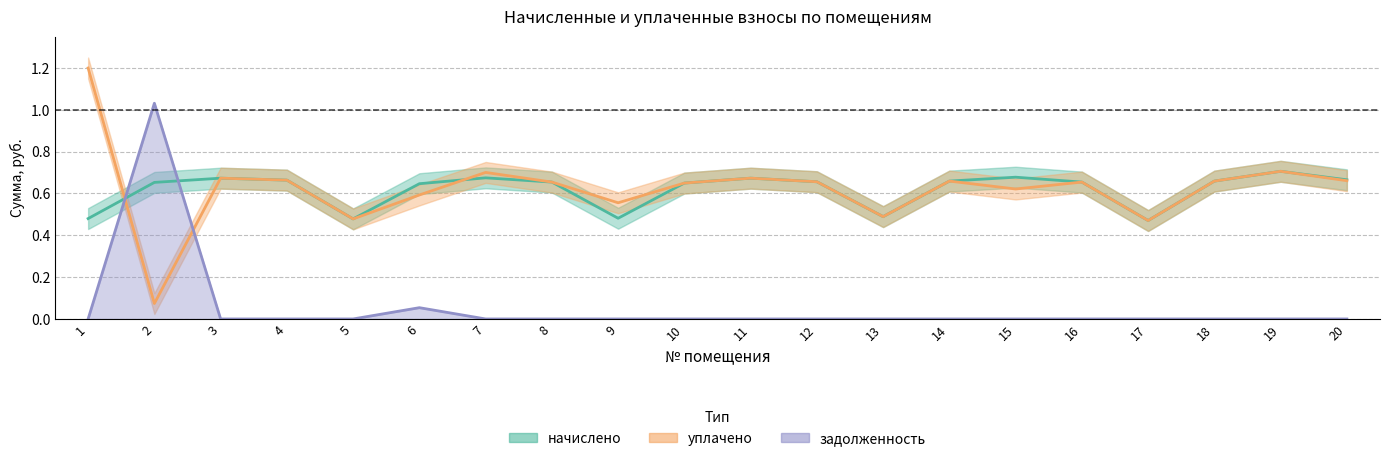

In задолженность, how many points are higher than both neighbors (excluding endpoints)?

2